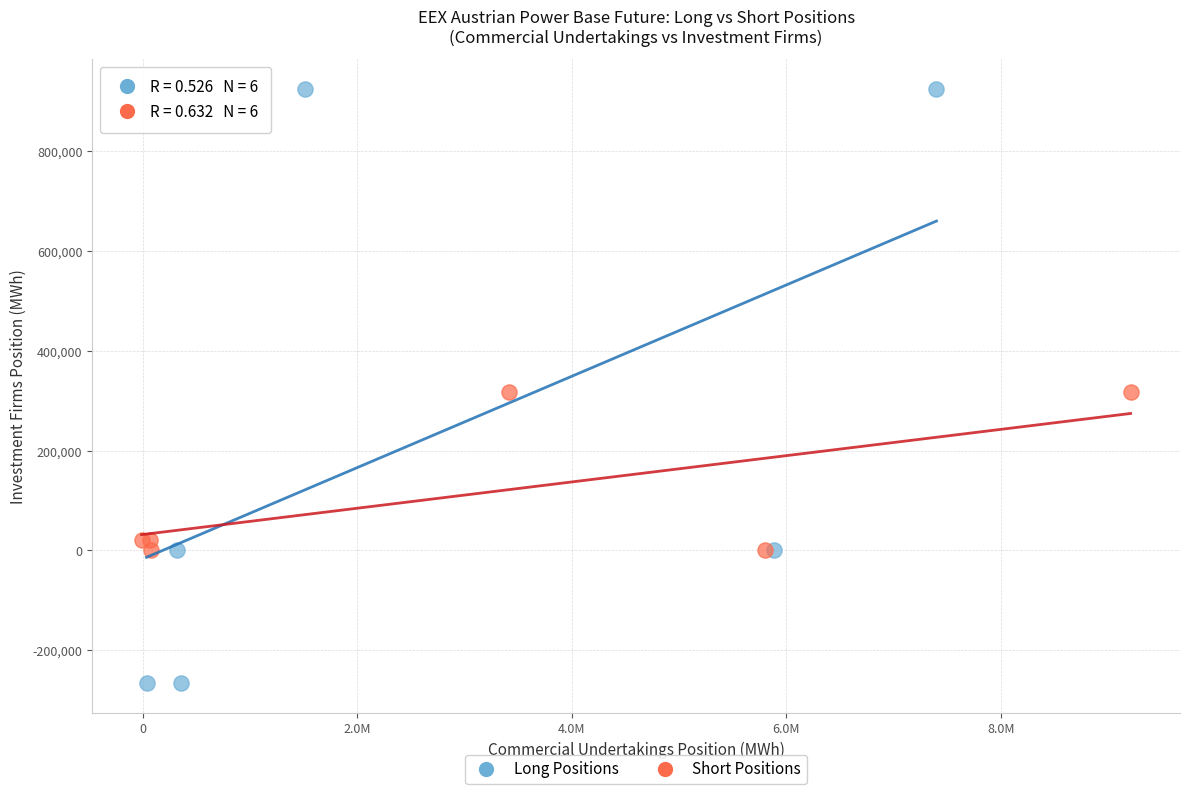

Which series reaches the maximum Y coordinate?

Long Positions